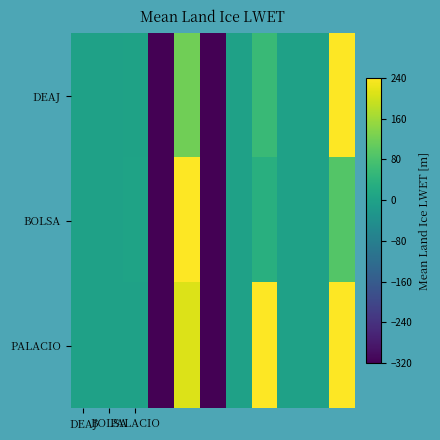

List the series in order of their overall mean, highest first.

PALACIO, DEAJ, BOLSA